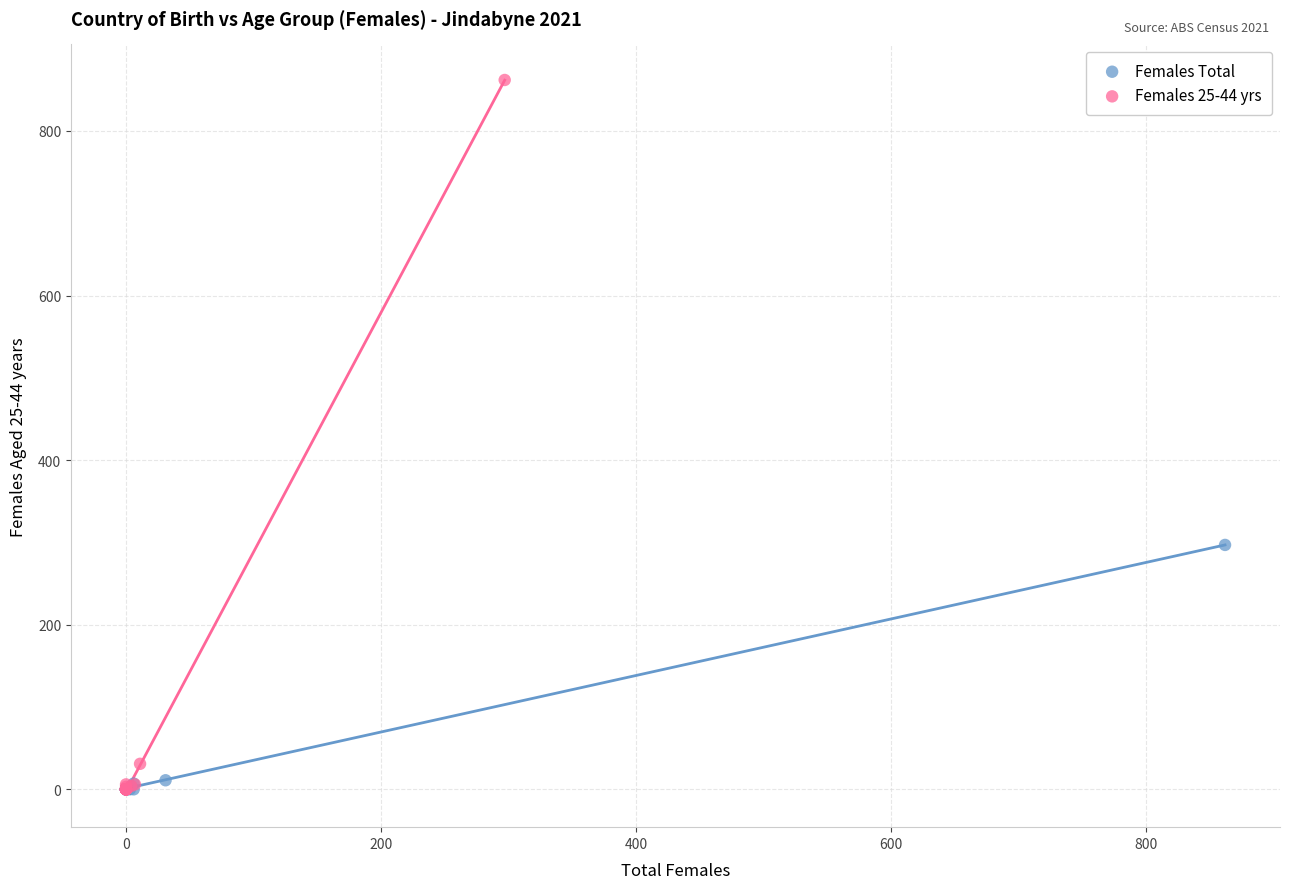

Which series has the largest Y range (max minus min)?

Females 25-44 yrs